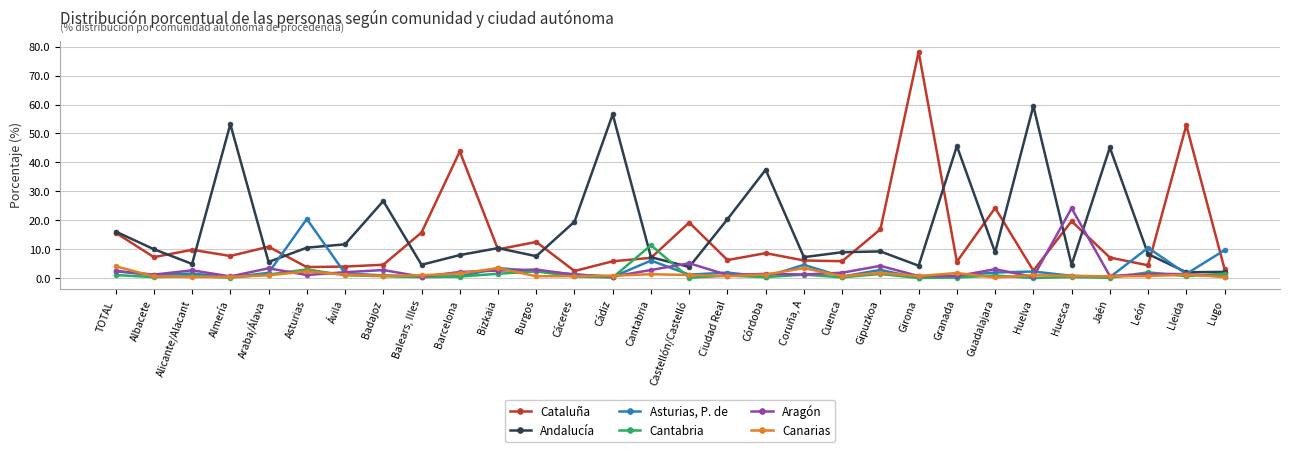

Is it true that Aragón equals 13.4 at Huesca?

False